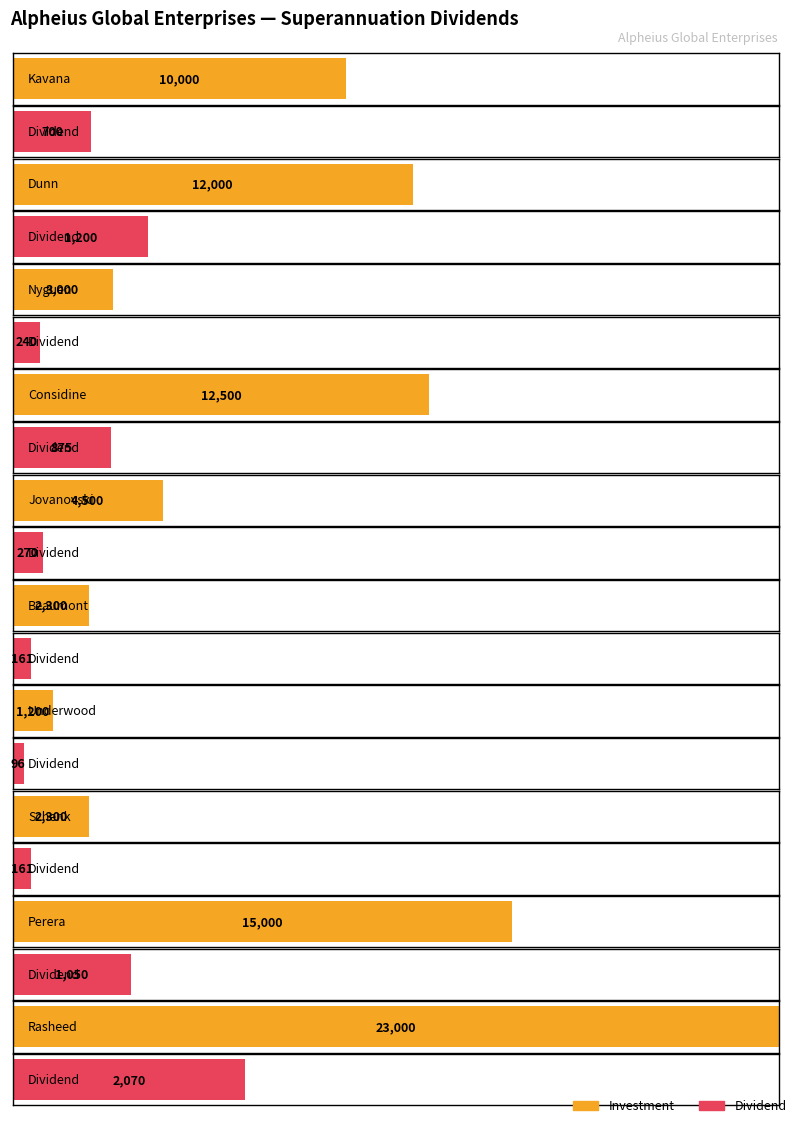

What is the label of the 7th bar from the left?

Underwood